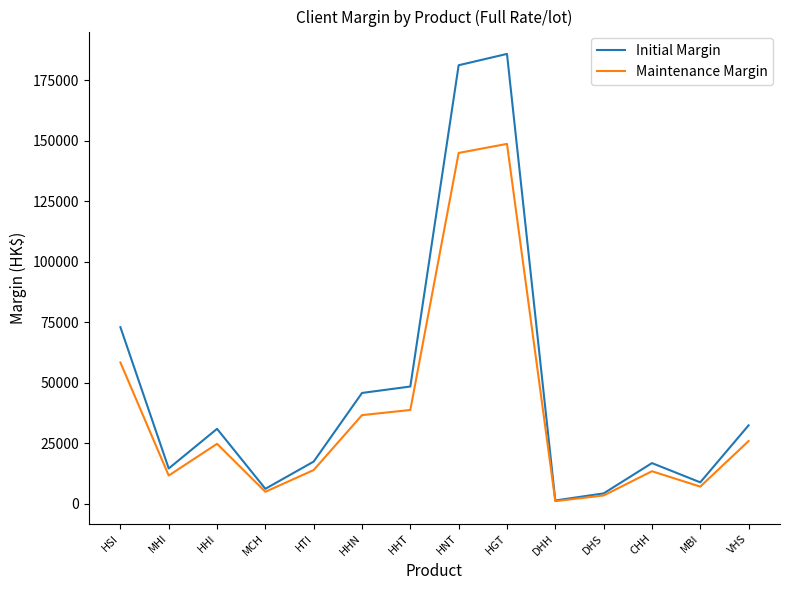

What value does the Initial Margin series have at DHH?

1369